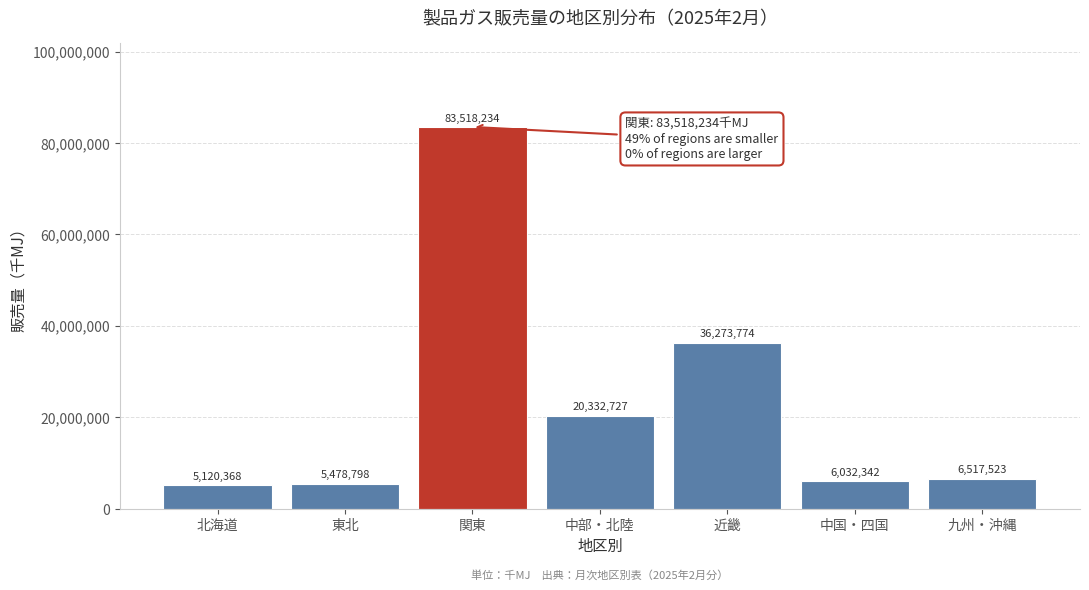

Reading right to left, what are all the values shown in this chart?

6517523	6032342	36273774	20332727	83518234	5478798	5120368